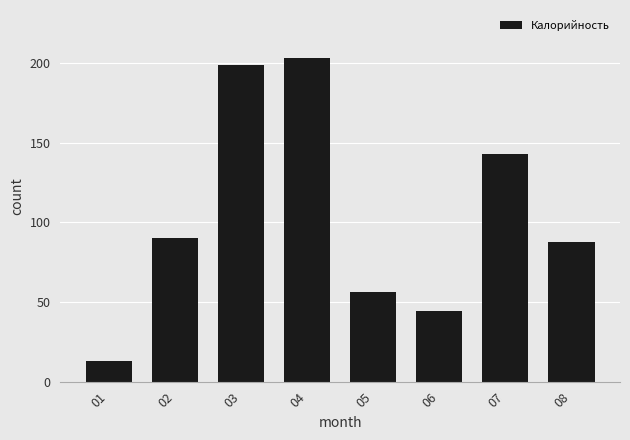

What is the change in value from 01 to 04?

+190.0